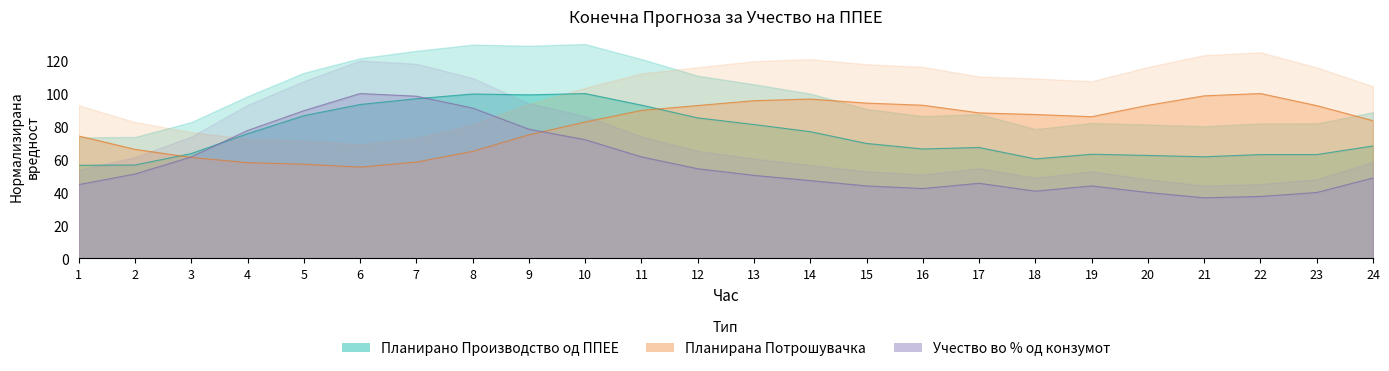

Does the chart display data point markers on the line(s)?

No